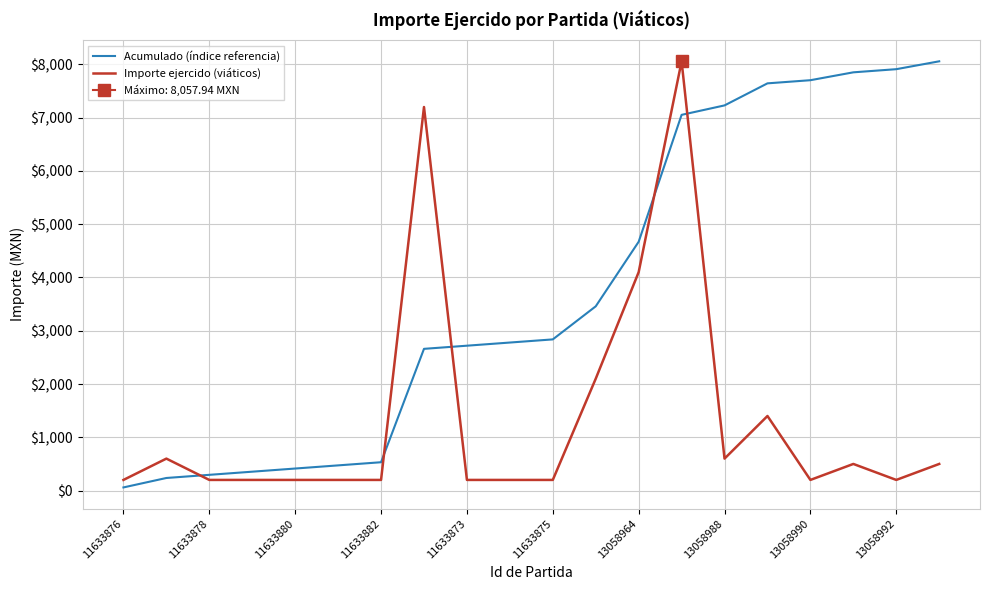

What is the value of the Acumulado (índice referencia) point at the 14th from the left?

7052.8